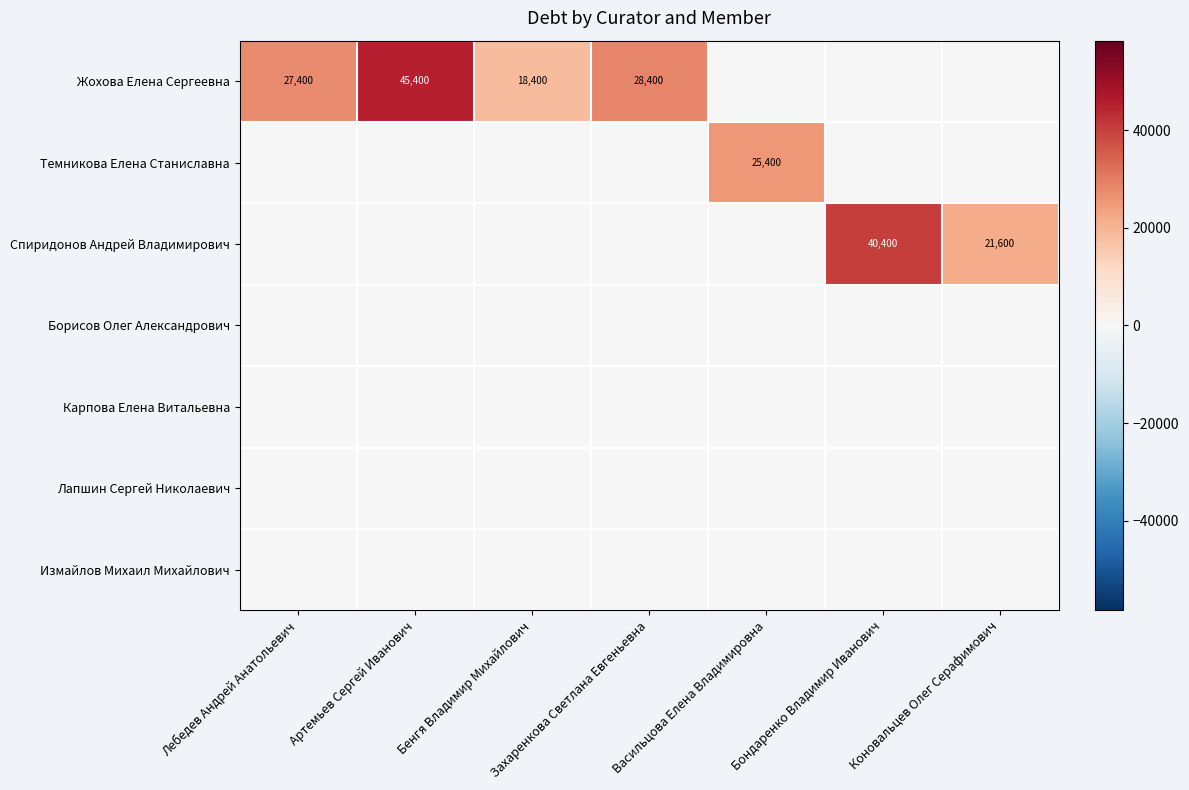

What is the difference between the highest and lowest values at Бондаренко Владимир Иванович?

40400